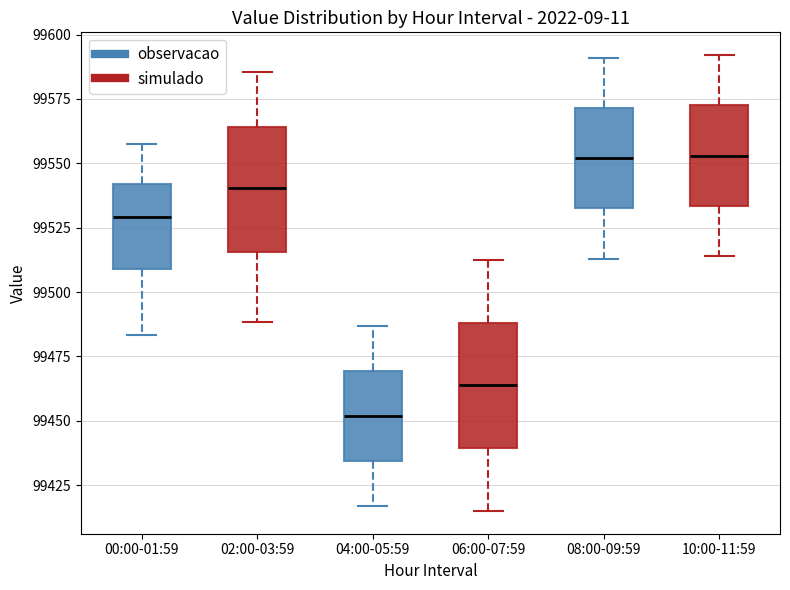

Where is the upper edge of the box for 10:00-11:59 on the y-axis? The values are not printed on the chart, so give them approximately, as read against the axis.

99575